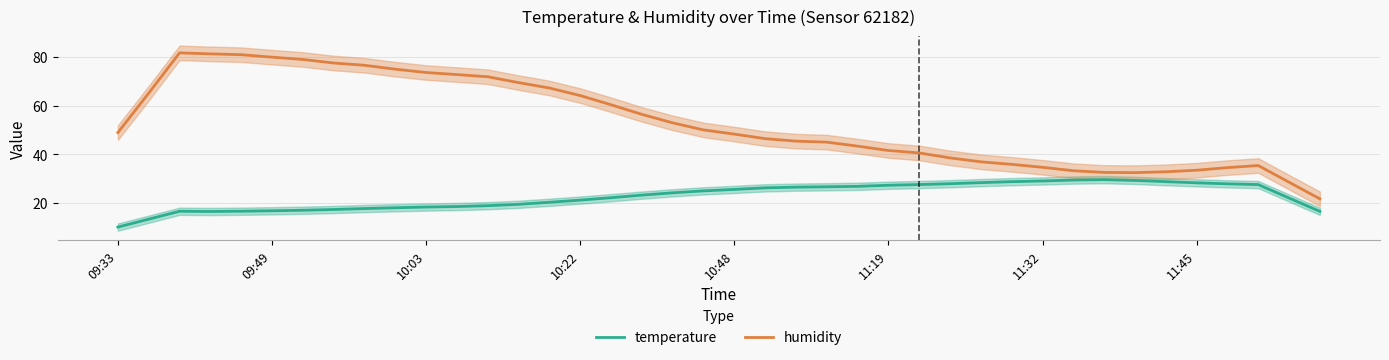

What is the minimum value shown in the chart?

10.1